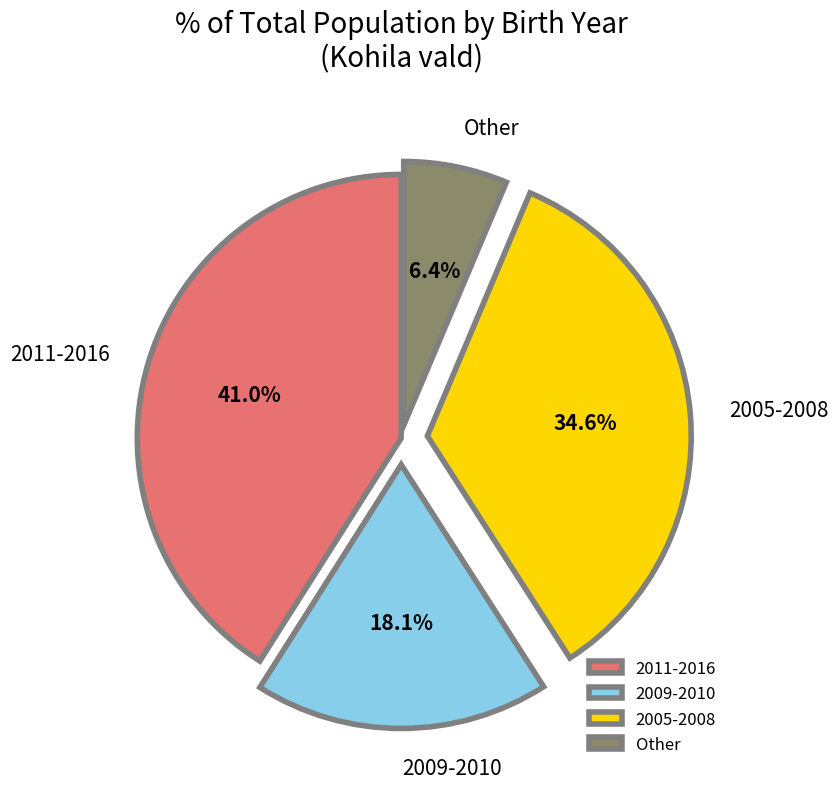

Which slice is the largest?

2011-2016